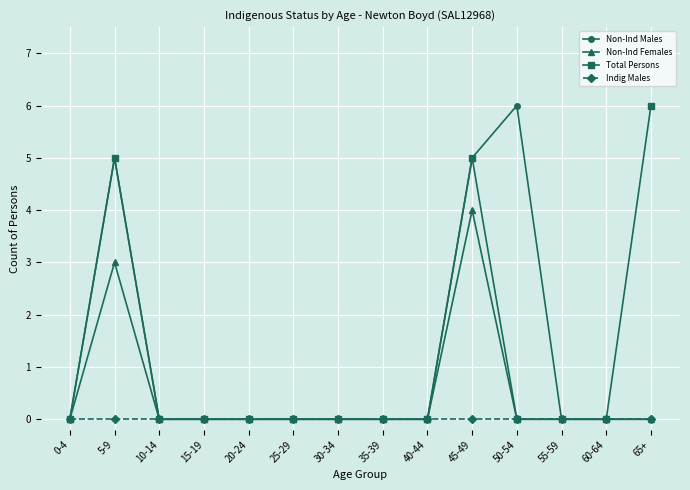

How many data points does each series have?

14